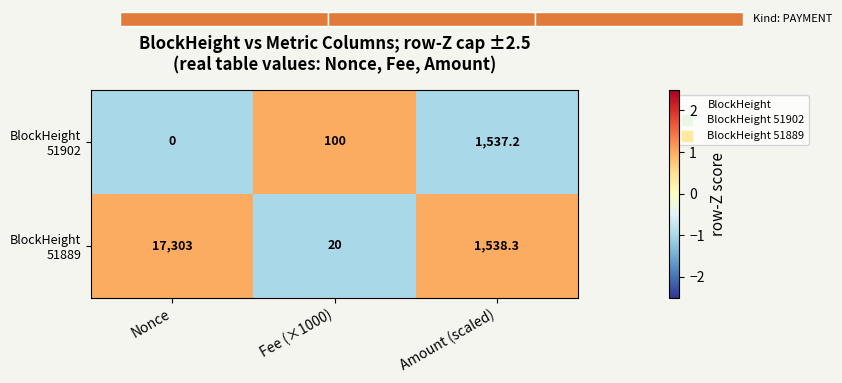

Count the number of categories in the chart.

3